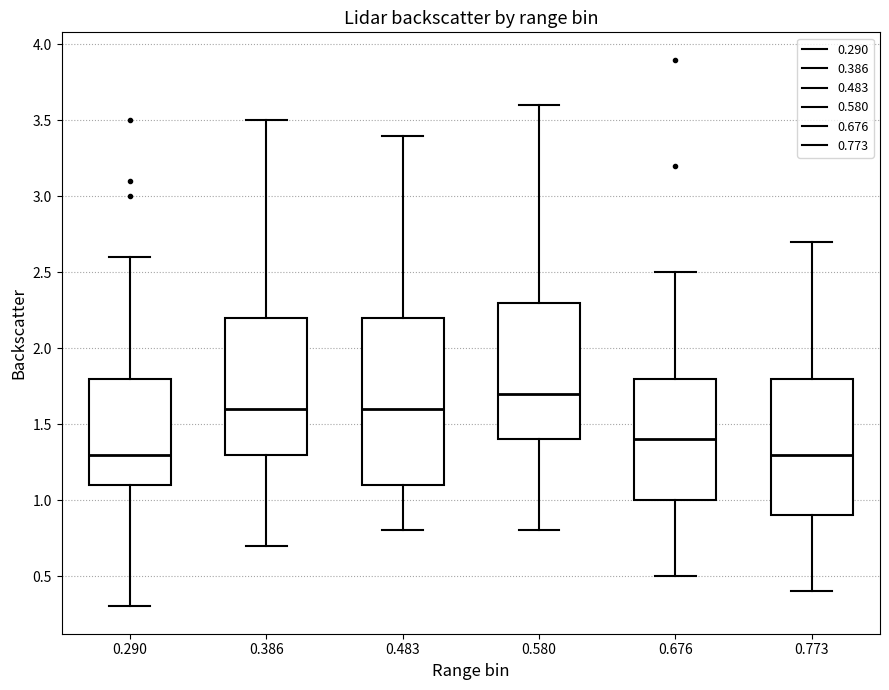

Reading left to right, transcribe this box plot: for each box, give where its median line is, the range the box spans, and where its two whiskers end, as read against the y-axis. The values are not printed on the chart, so give them approximately, as read against the axis.

0.290: median 1.3, box 1.1 to 1.8, whiskers 0.3 to 2.6
0.386: median 1.6, box 1.3 to 2.2, whiskers 0.7 to 3.5
0.483: median 1.6, box 1.1 to 2.2, whiskers 0.8 to 3.4
0.580: median 1.7, box 1.4 to 2.3, whiskers 0.8 to 3.6
0.676: median 1.4, box 1.0 to 1.8, whiskers 0.5 to 2.5
0.773: median 1.3, box 0.9 to 1.8, whiskers 0.4 to 2.7